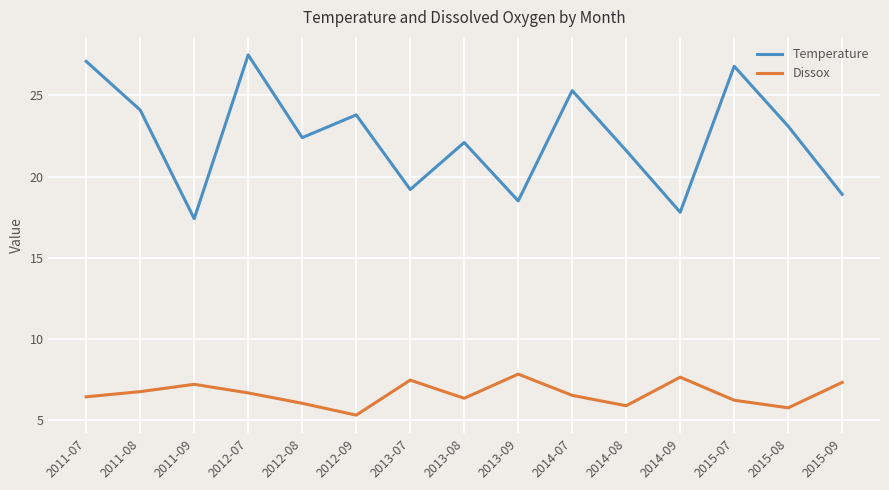

Which series has the largest total across all categories?

Temperature